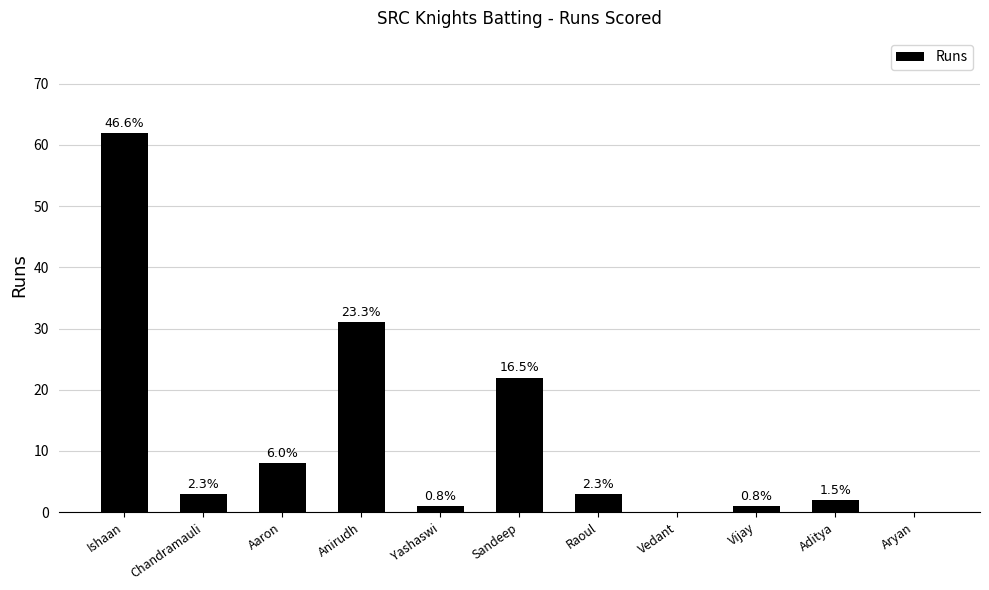

List the labels in order of value, smallest first.

Vedant, Aryan, Yashaswi, Vijay, Aditya, Chandramauli, Raoul, Aaron, Sandeep, Anirudh, Ishaan